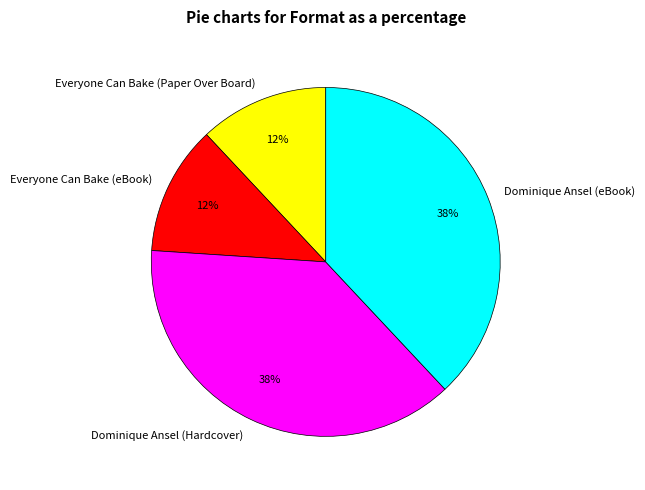

The Dominique Ansel (eBook) slice represents 44% of the pie. True or false?

False